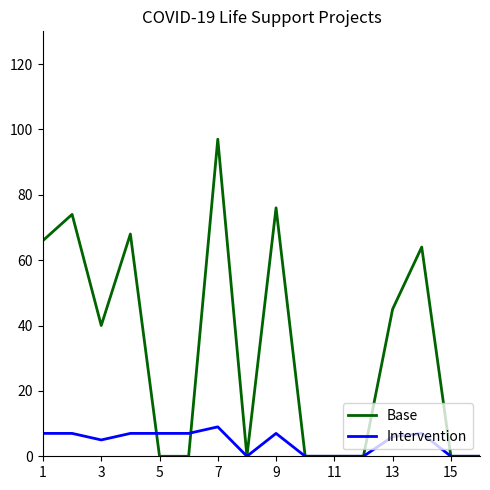

Which series has the largest range (max minus min)?

Base